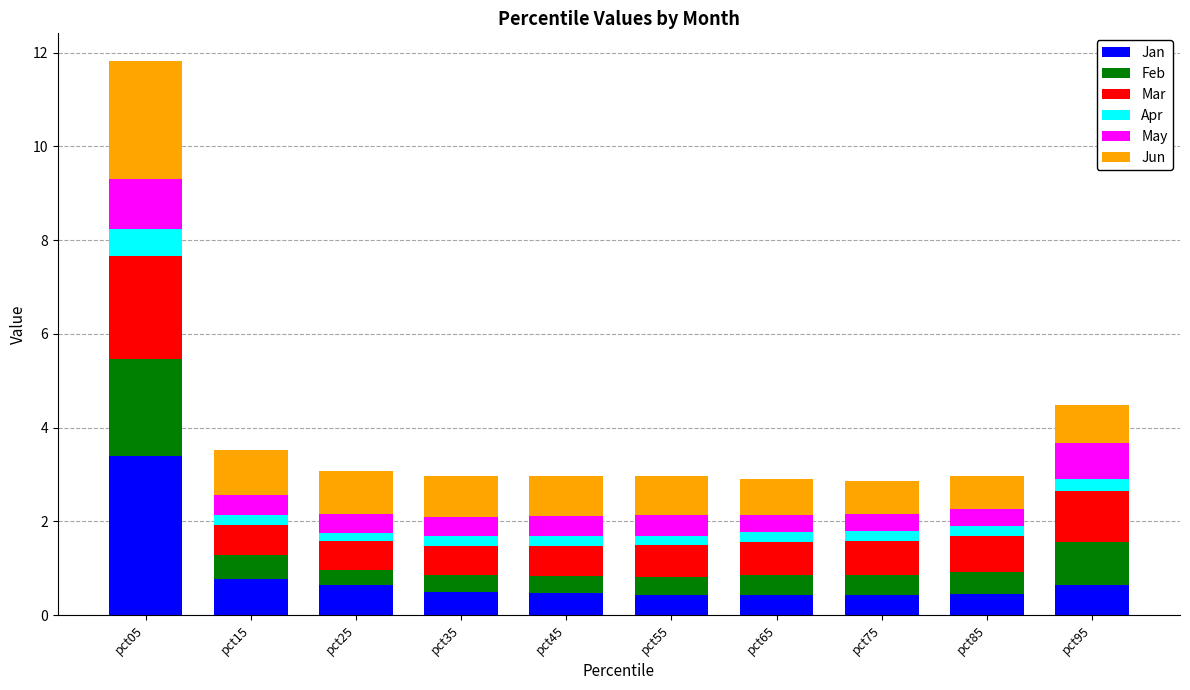

At which category is the sum across all series the highest?

pct05